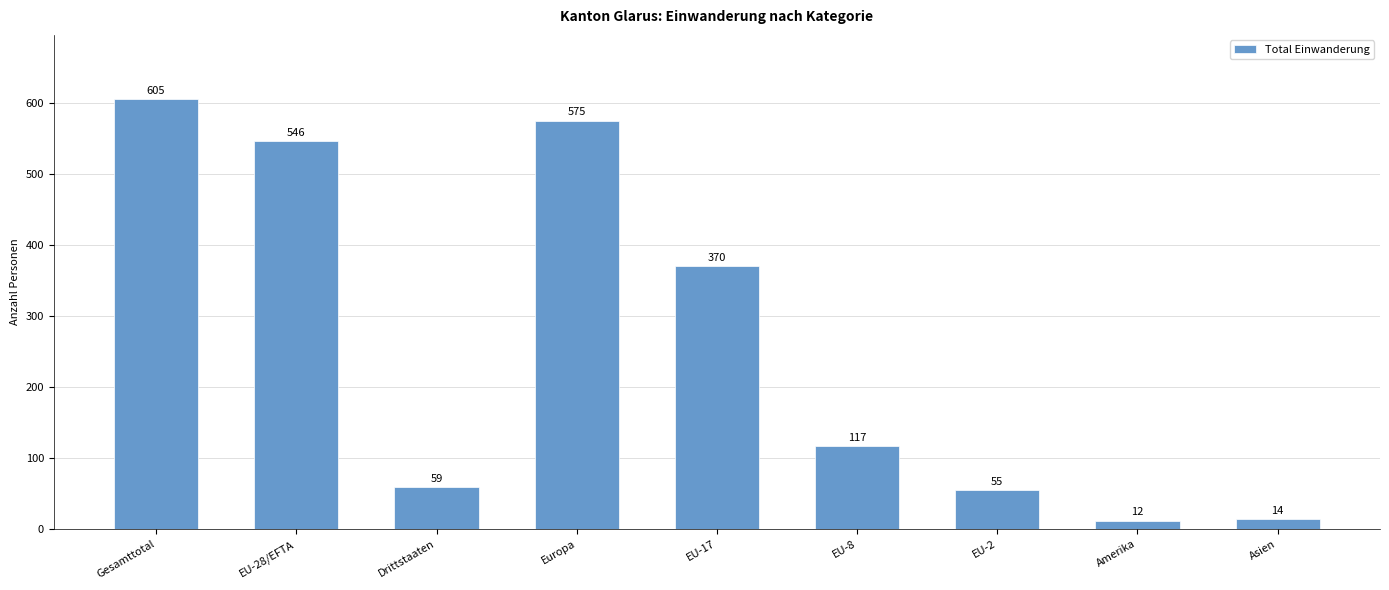

List the labels in order of value, smallest first.

Amerika, Asien, EU-2, Drittstaaten, EU-8, EU-17, EU-28/EFTA, Europa, Gesamttotal